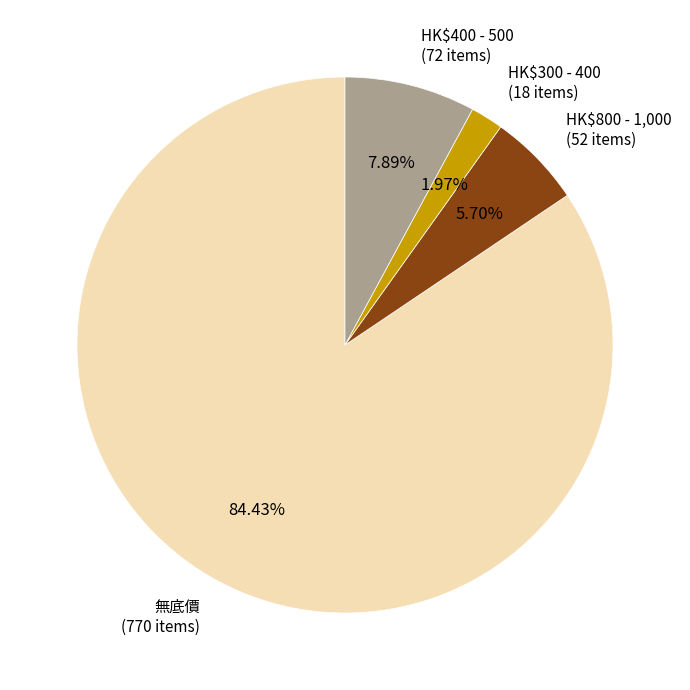

How many segments does this pie chart have?

4